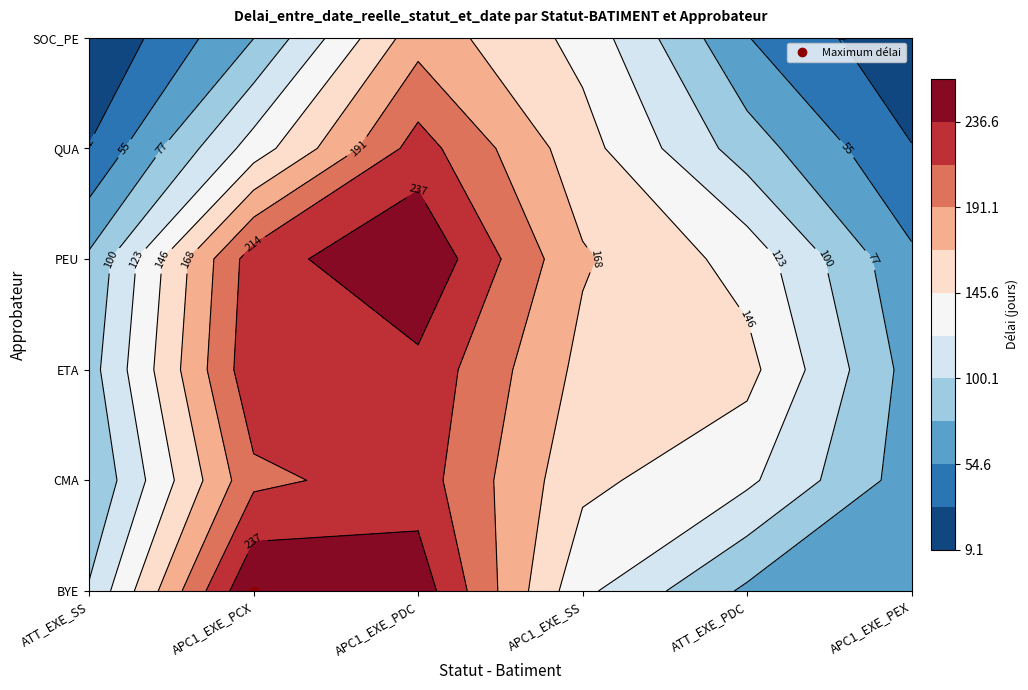

Reading left to right, list all the values displayed in this chart.

ATT_EXE_SS: 0	0	0	0	0	0
APC1_EXE_PCX: 469	132	416	394	0	0
APC1_EXE_PDC: 284	320	173	394	394	273
APC1_EXE_SS: 72	69	69	69	69	134
ATT_EXE_PDC: 0	267	273	273	100	18
APC1_EXE_PEX: 76	0	0	0	0	0